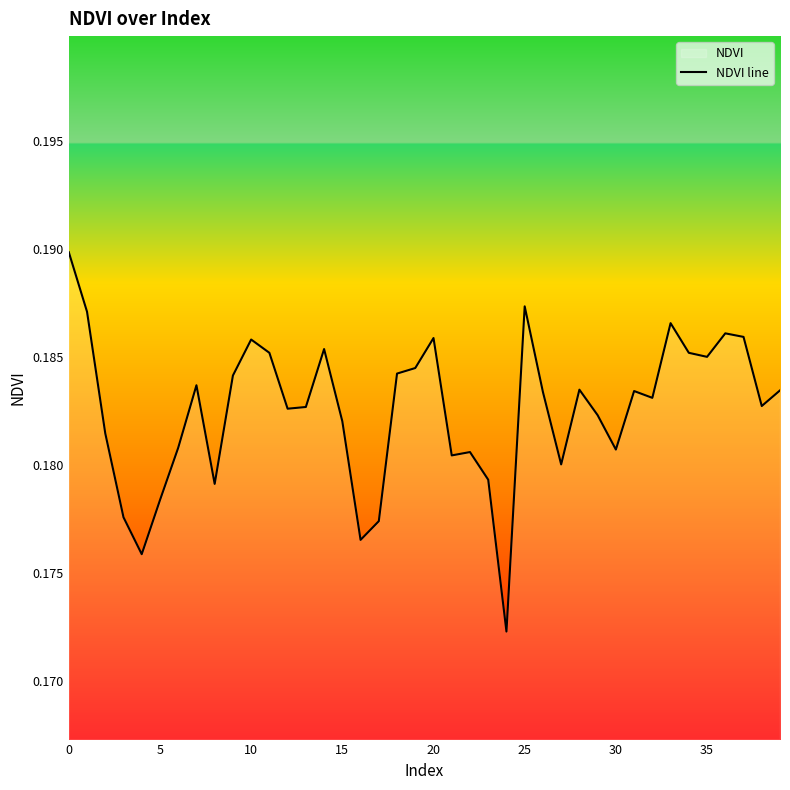

How many lines are shown in the chart?

1